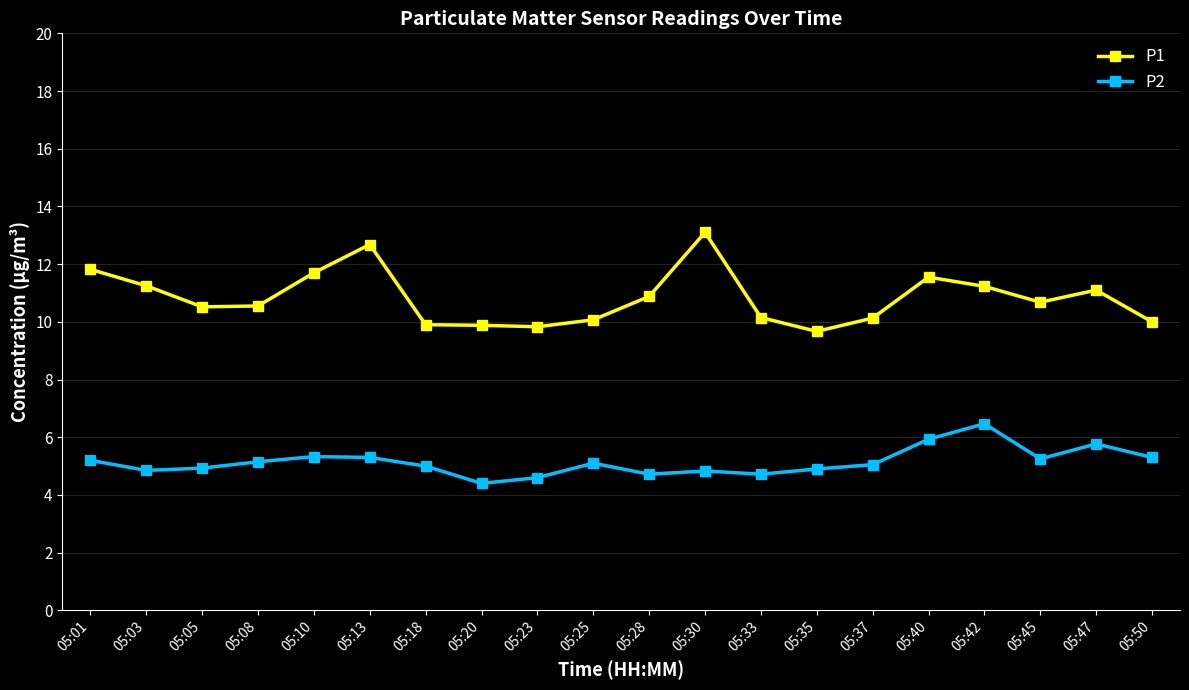

Which series changed the most between 05:28 and 05:40?

P2